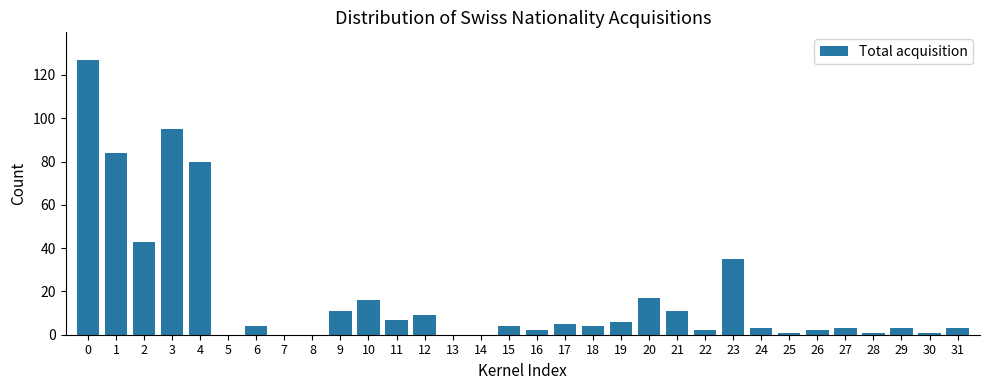

What is the change in value from 1 to 17?

-79